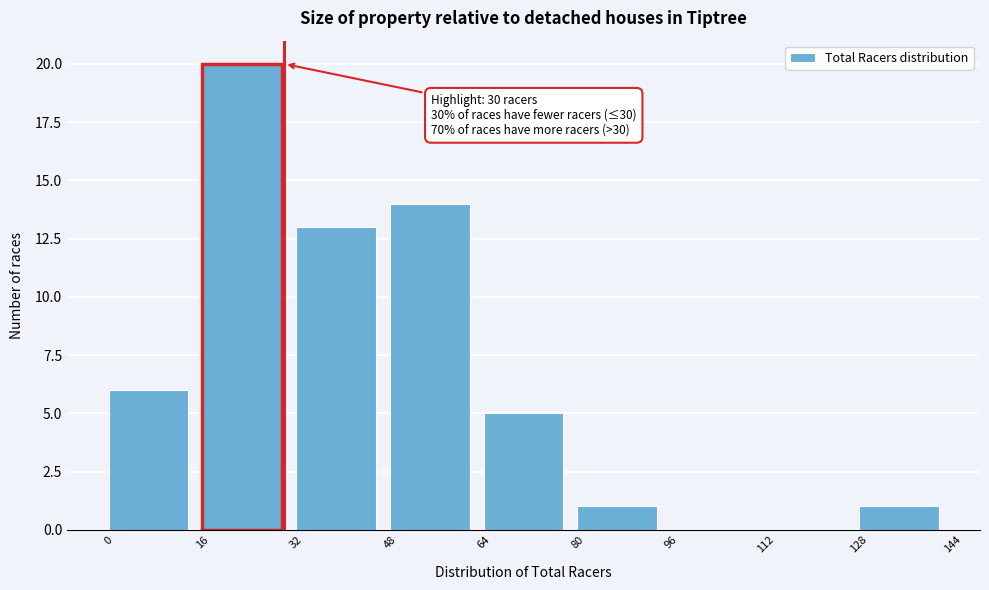

Which range on the x-axis has the tallest bar?

16 to 32